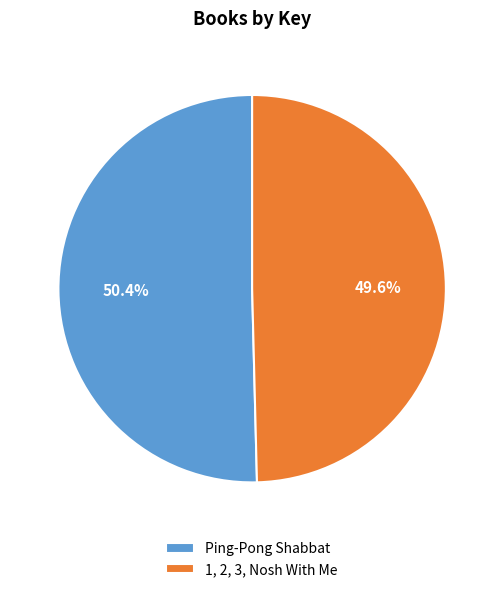

Approximately how many times larger is the value at Ping-Pong Shabbat compared to 1, 2, 3, Nosh With Me?

1.0